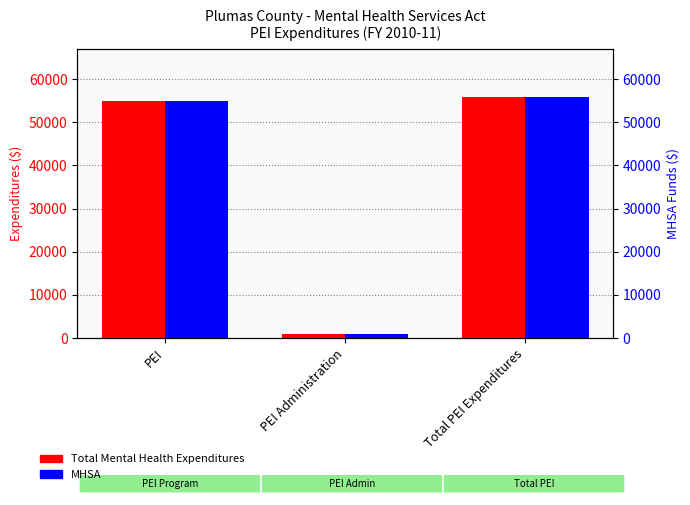

How many series are shown in this chart?

2